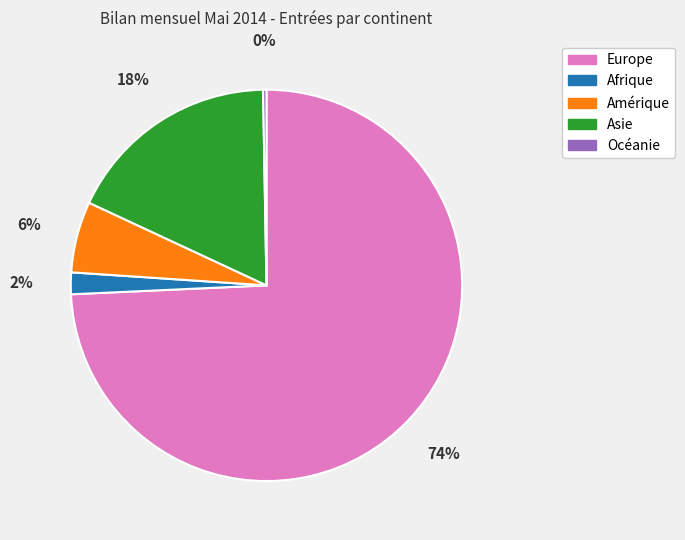

How many segments does this pie chart have?

5